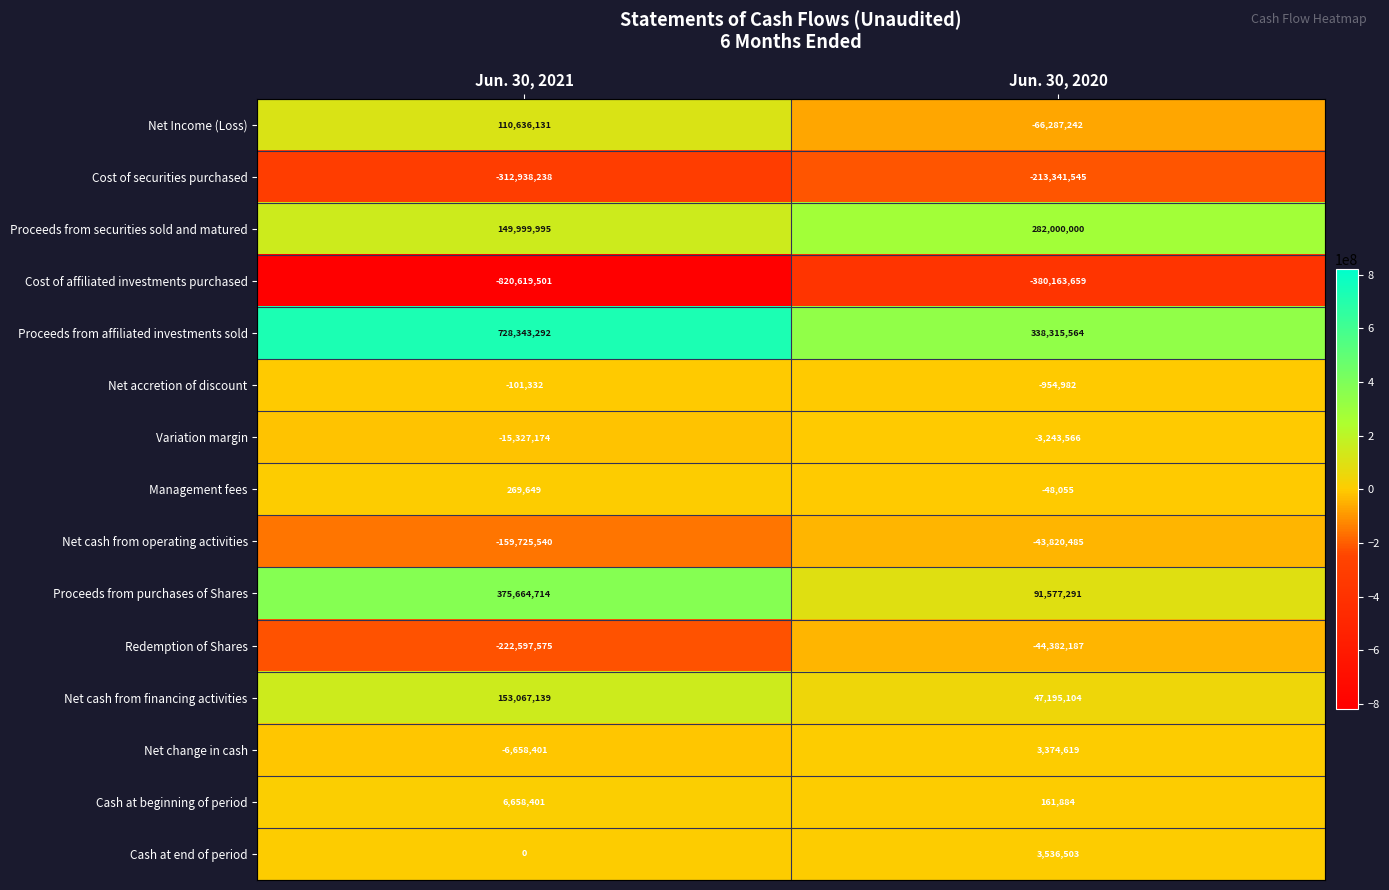

What is the approximate value of Net cash from operating activities at Jun. 30, 2021?

-159725540